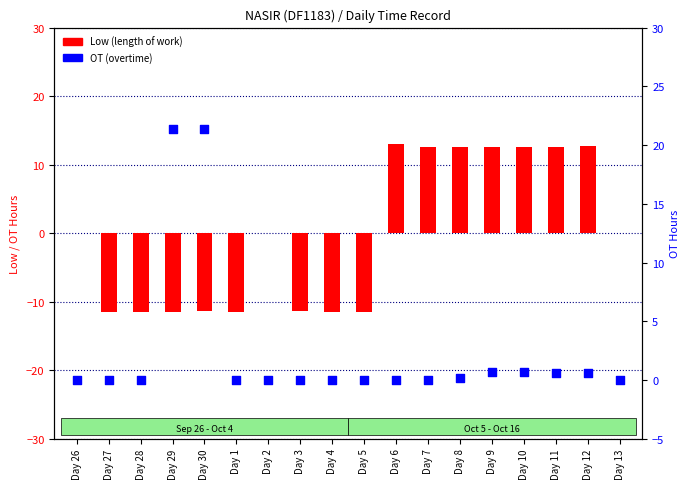

Which series reaches the minimum Y coordinate?

Low (length of work)